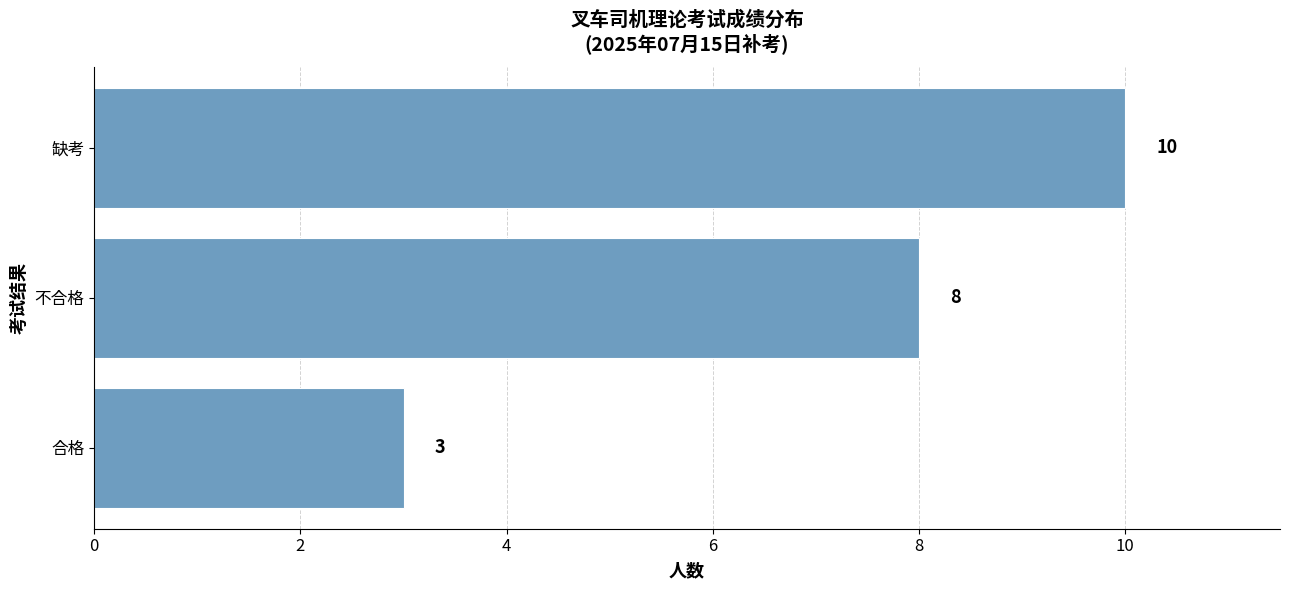

What is the average value?

7